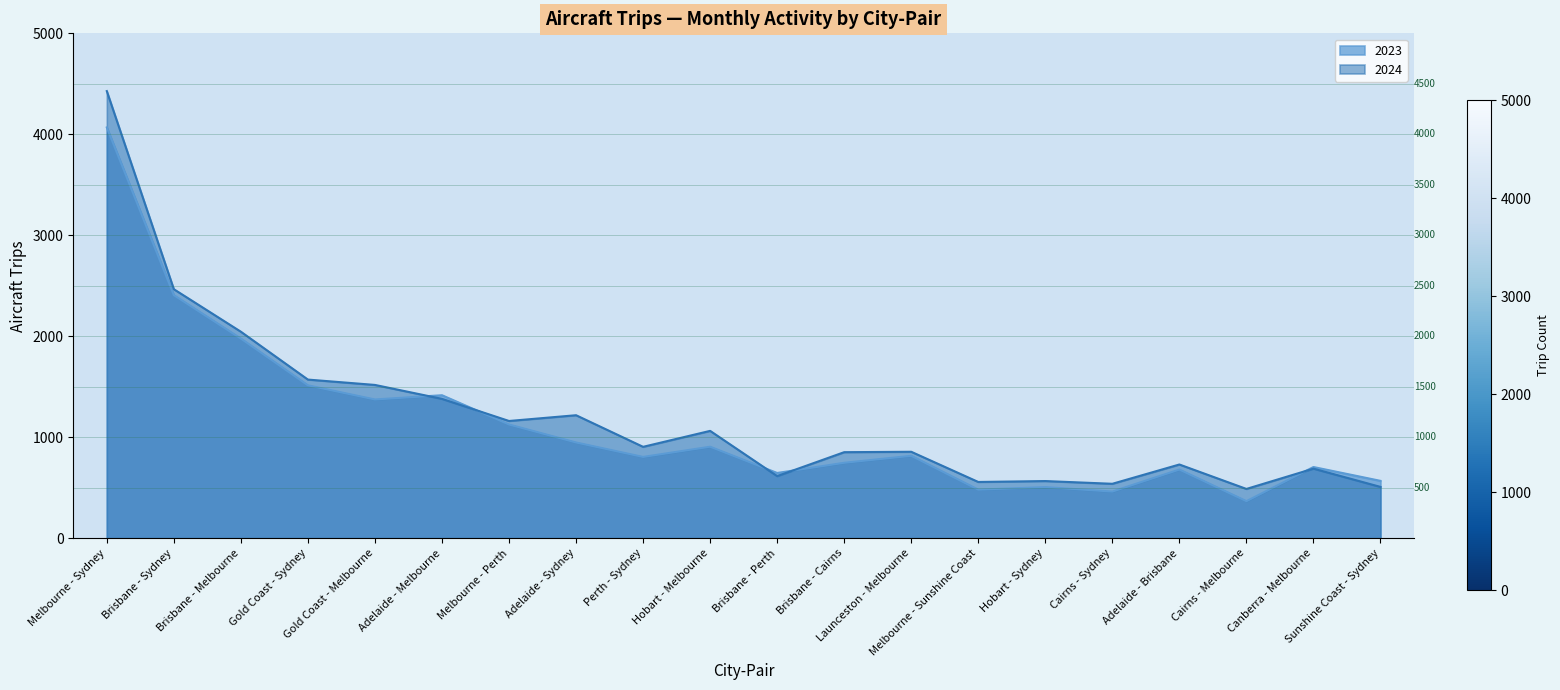

What are all the series names shown in the legend?

2023, 2024